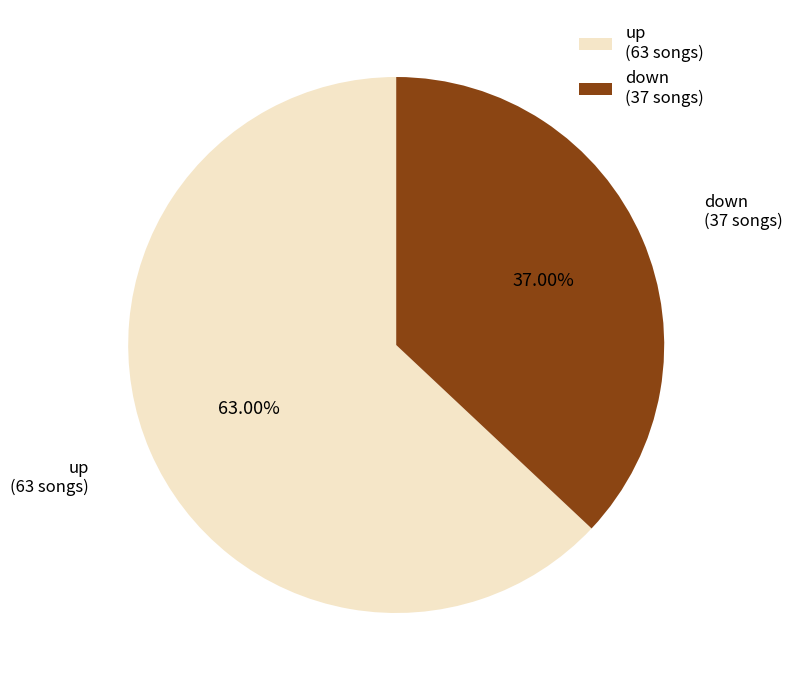

Rank the categories by value from lowest to highest.

down, up